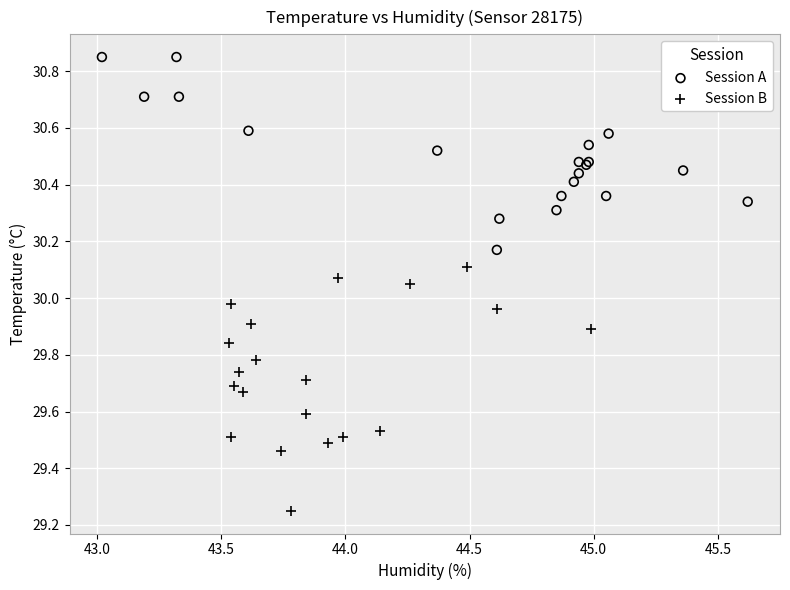

Which series reaches the maximum Y coordinate?

Session A